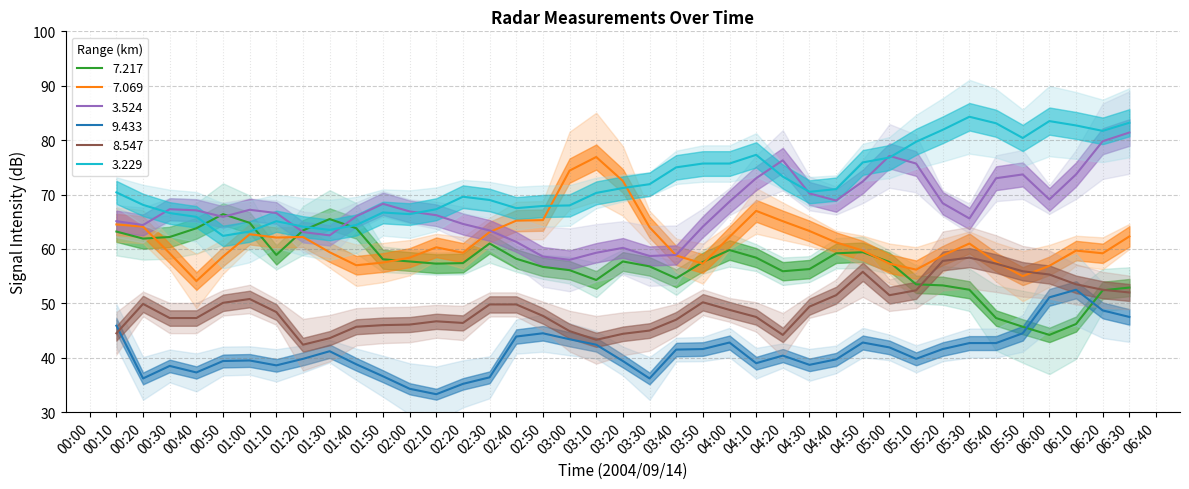

Is it true that 9.433 equals 44.5 at 05:50?

True